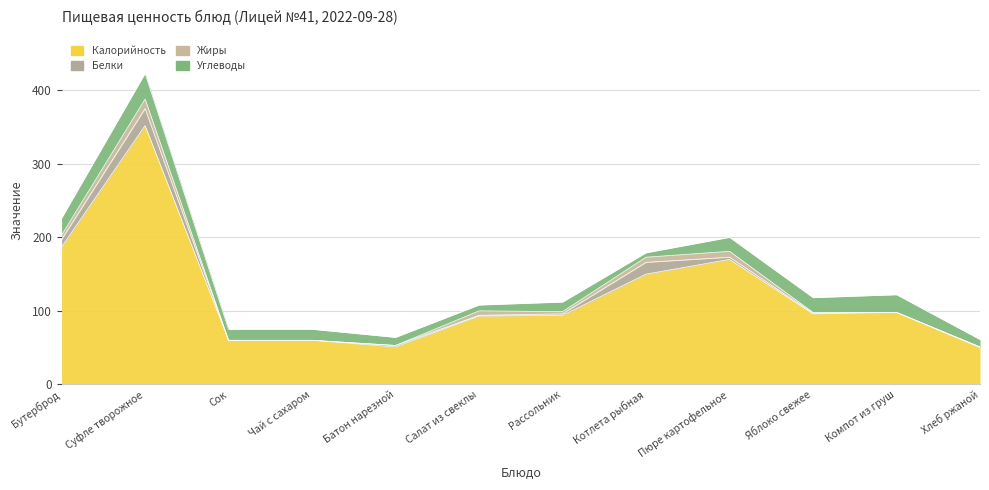

Which has a higher value, Сок or Батон нарезной?

Сок